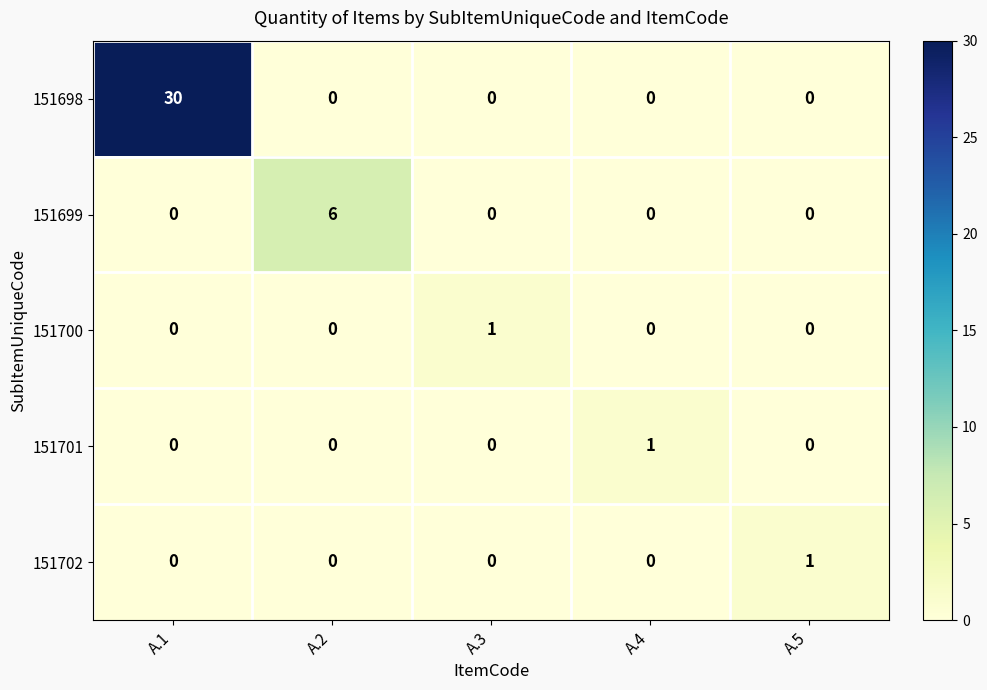

The 151702 series shows 0 at A.1. True or false?

True